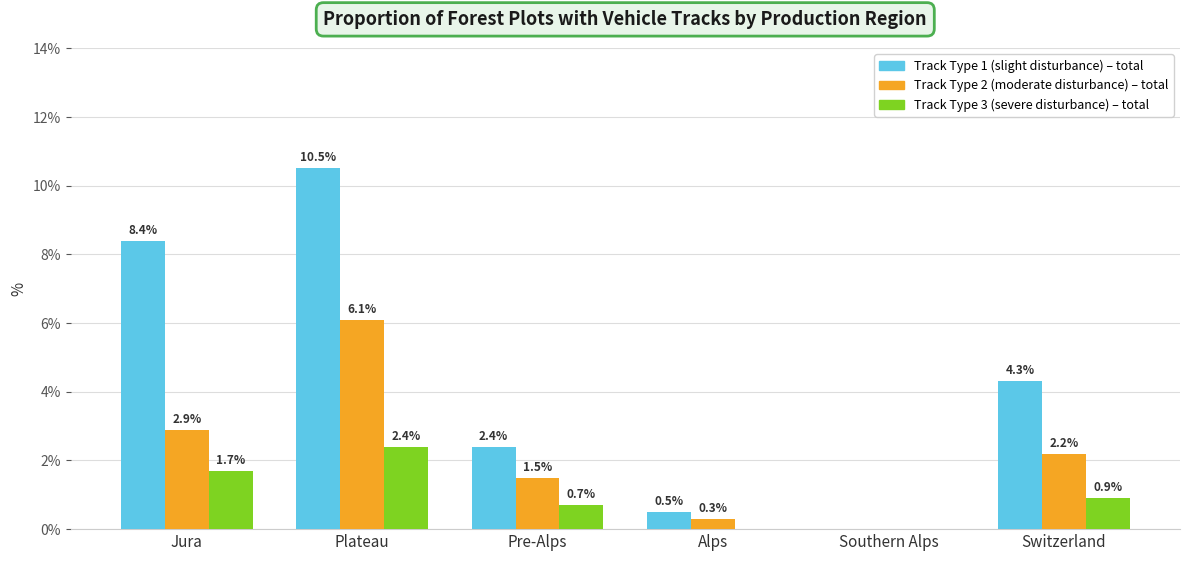

What is the greatest value displayed?

10.5